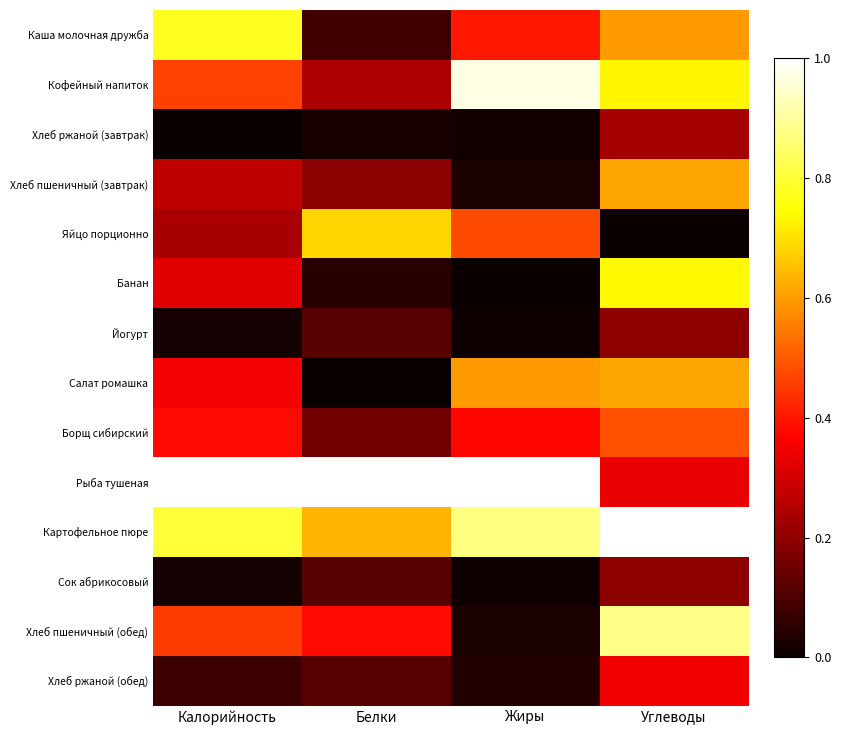

Which series has the largest total across all categories?

Рыба тушеная